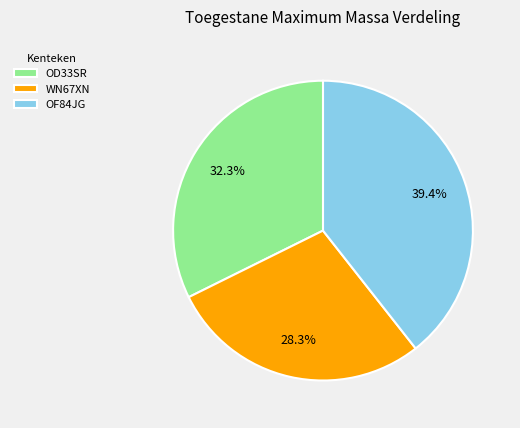

Approximately how many times larger is the value at OD33SR compared to WN67XN?

1.1